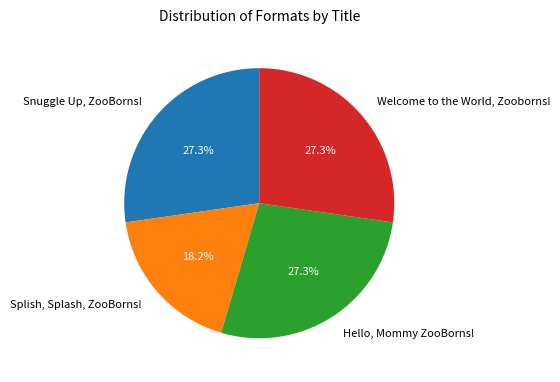

Does any single category account for the majority?

No